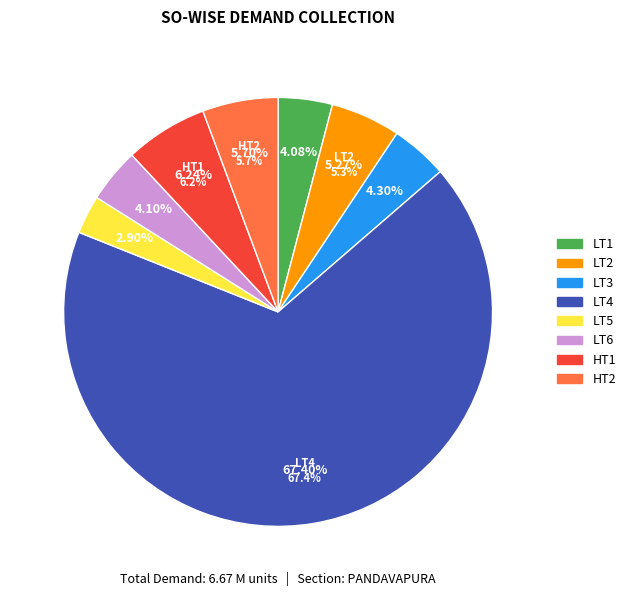

To the nearest percent, what portion does LT3 represent?

4%